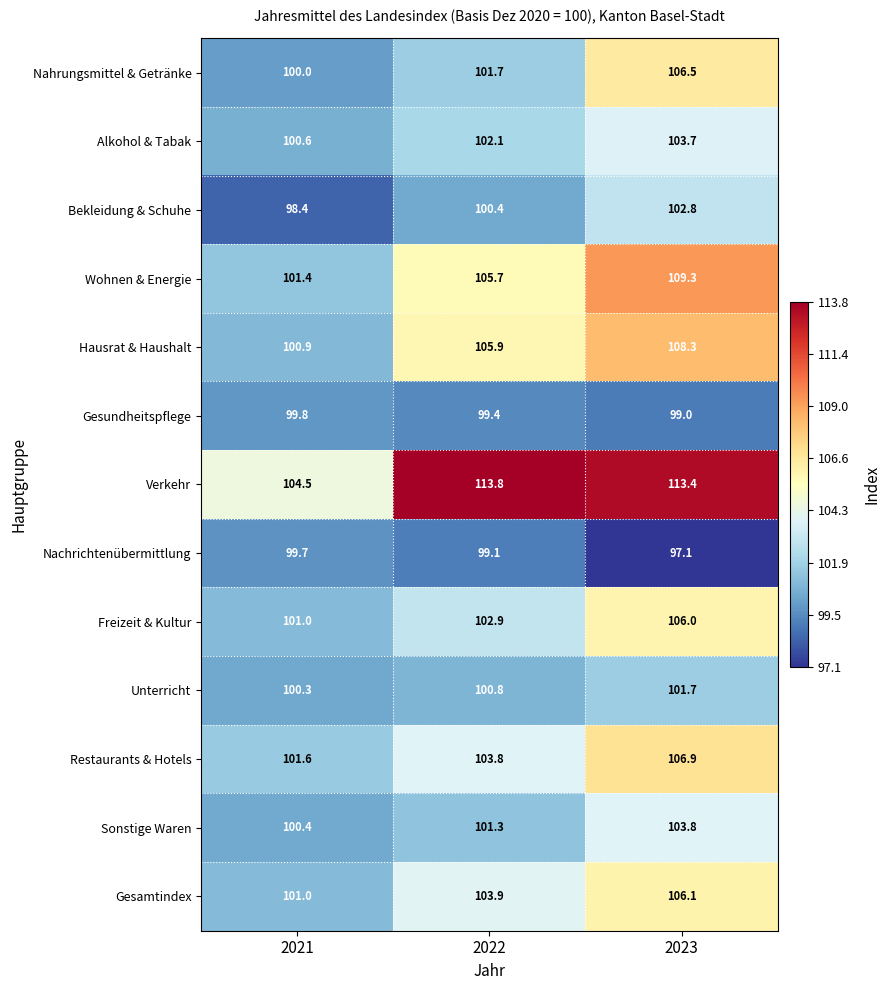

Where is Sonstige Waren nearest to the value 102?

2022